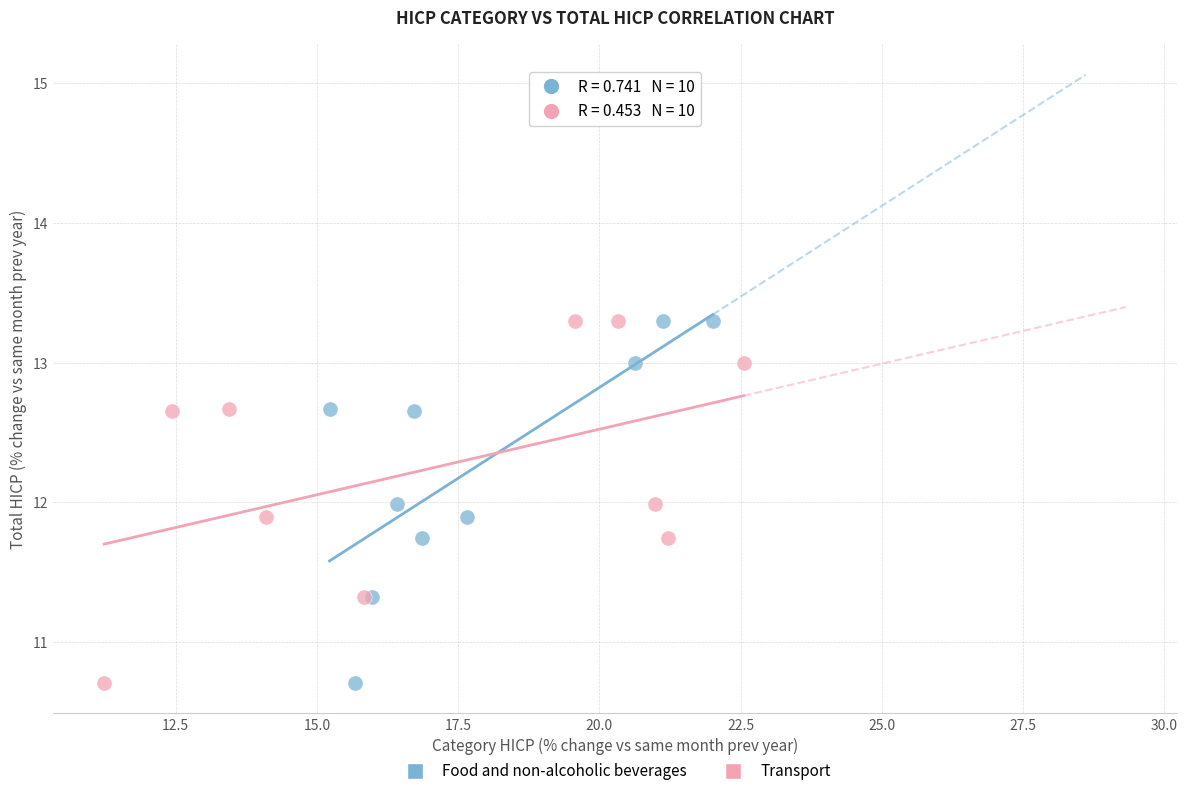

What are all the series names shown in the legend?

Food and non-alcoholic beverages, Transport